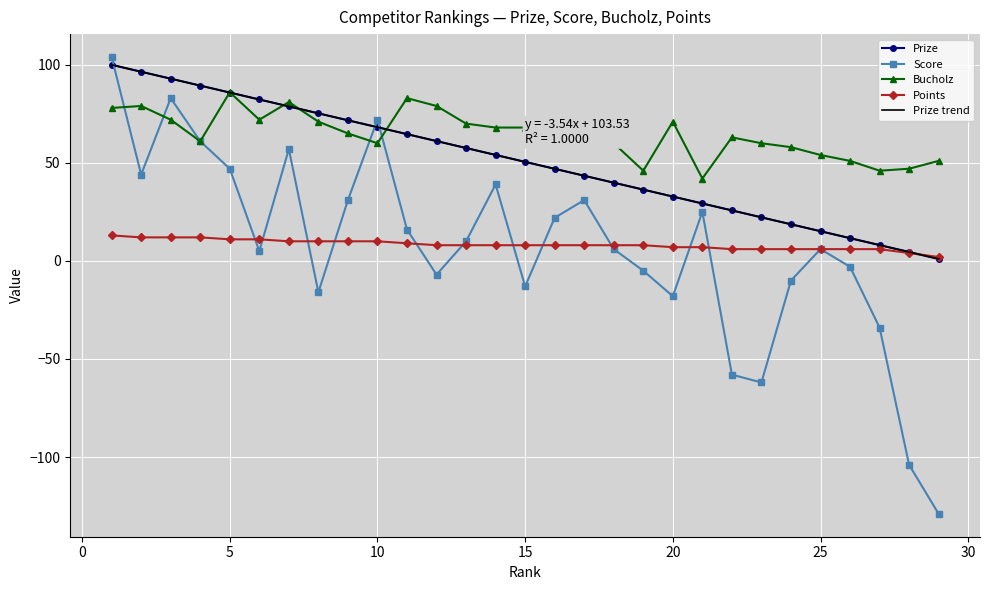

Reading right to left, transcribe all the data shown in this chart.

Prize: 1.0	4.5	8.1	11.6	15.1	18.7	22.2	25.8	29.3	32.8	36.4	39.9	43.4	47.0	50.5	54.0	57.6	61.1	64.6	68.2	71.7	75.2	78.8	82.3	85.8	89.4	92.9	96.5	100.0
Score: -129.0	-104.0	-34.0	-3.0	6.0	-10.0	-62.0	-58.0	25.0	-18.0	-5.0	6.0	31.0	22.0	-13.0	39.0	10.0	-7.0	16.0	72.0	31.0	-16.0	57.0	5.0	47.0	61.0	83.0	44.0	104.0
Bucholz: 51.0	47.0	46.0	51.0	54.0	58.0	60.0	63.0	42.0	71.0	46.0	60.0	62.0	67.0	68.0	68.0	70.0	79.0	83.0	60.0	65.0	71.0	81.0	72.0	86.0	61.0	72.0	79.0	78.0
Points: 2.0	4.0	6.0	6.0	6.0	6.0	6.0	6.0	7.0	7.0	8.0	8.0	8.0	8.0	8.0	8.0	8.0	8.0	9.0	10.0	10.0	10.0	10.0	11.0	11.0	12.0	12.0	12.0	13.0